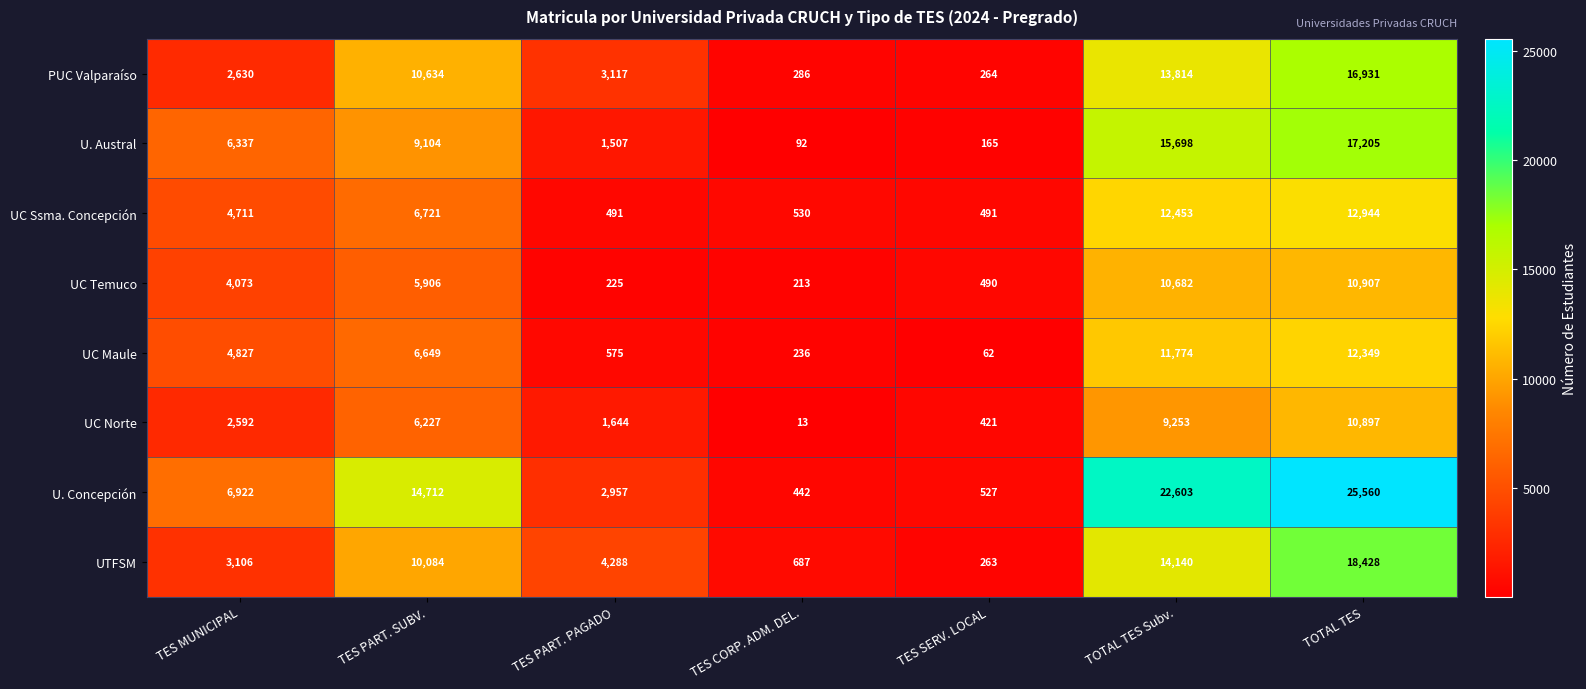

The U. Concepción series shows 14712 at TES PART. SUBV.. True or false?

True